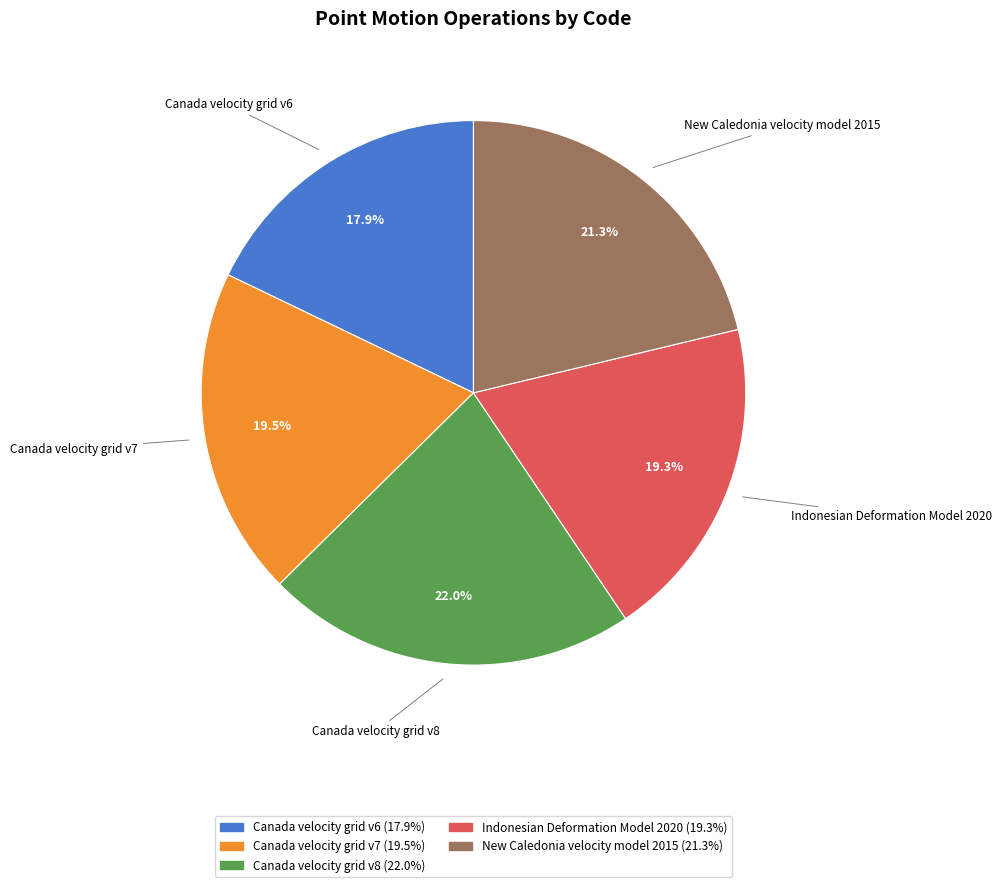

To the nearest percent, what is the combined percentage of Canada velocity grid v8 and Canada velocity grid v7?

42%